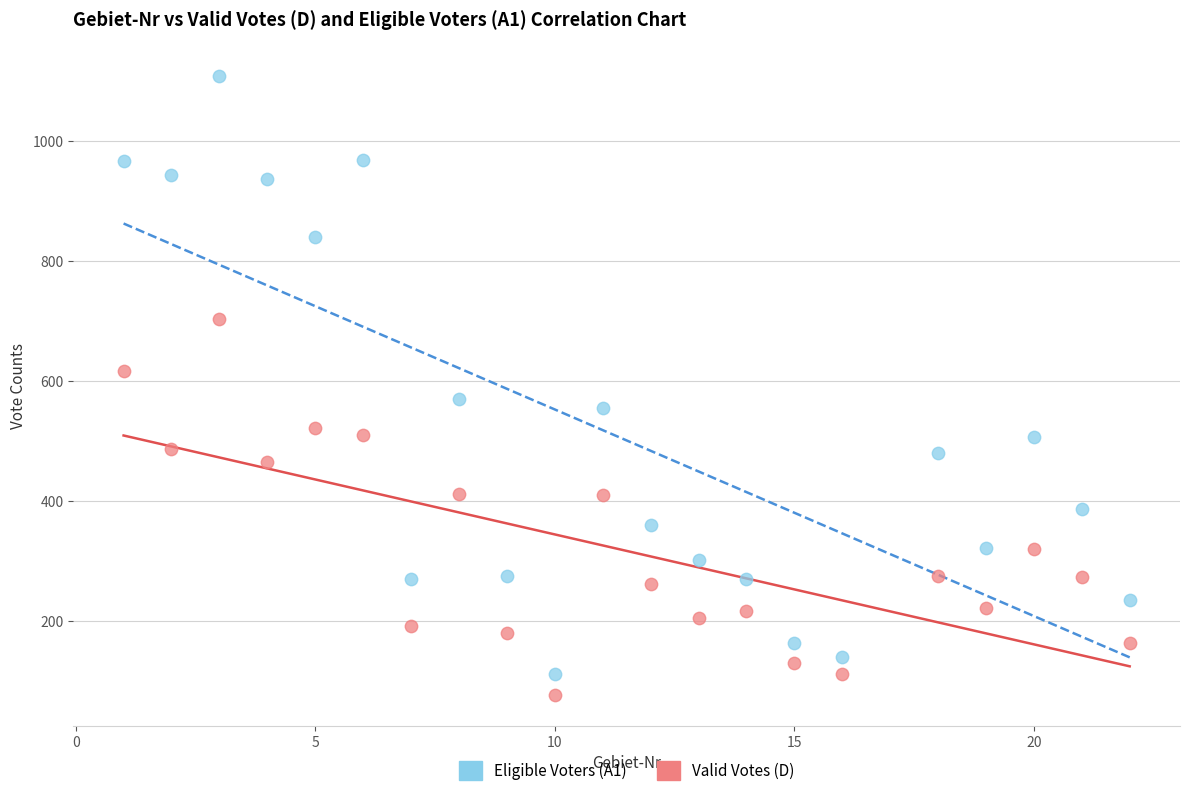

Across all data points, what is the range of Y values (max minus min)?

1031